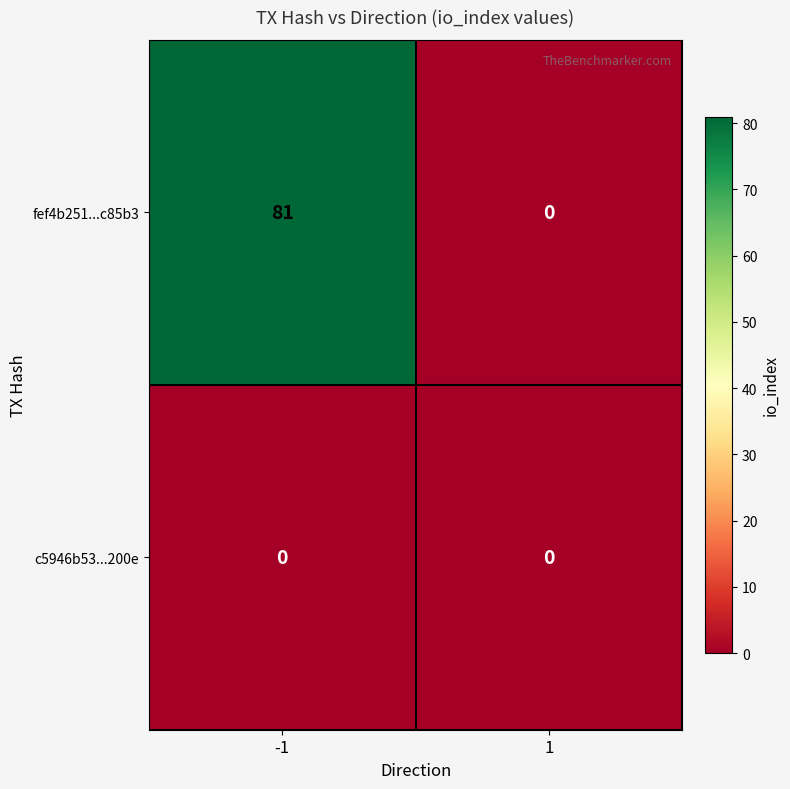

Between -1 and 1, which series saw the biggest shift?

fef4b251...c85b3